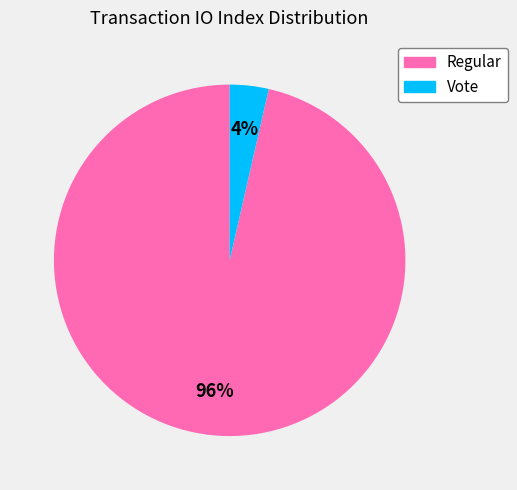

True or false: Vote accounts for 4% of the total.

True